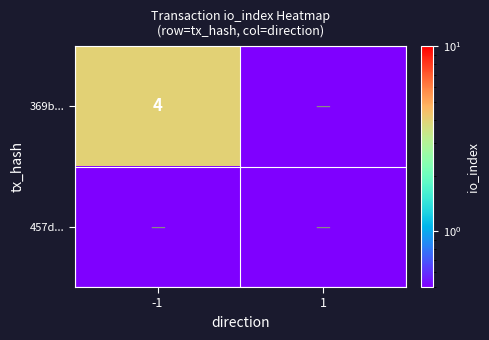

What is the maximum value shown in the chart?

4.0